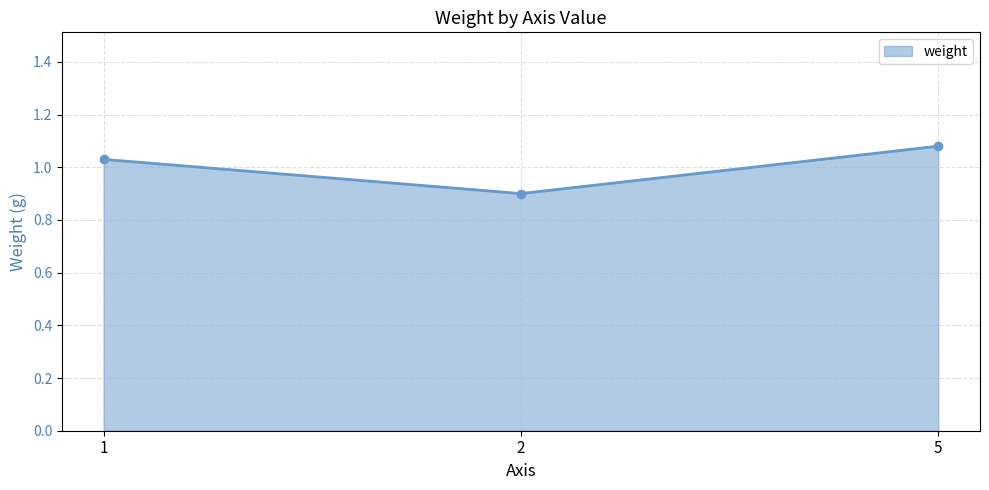

Between 2 and 1, which is larger?

1